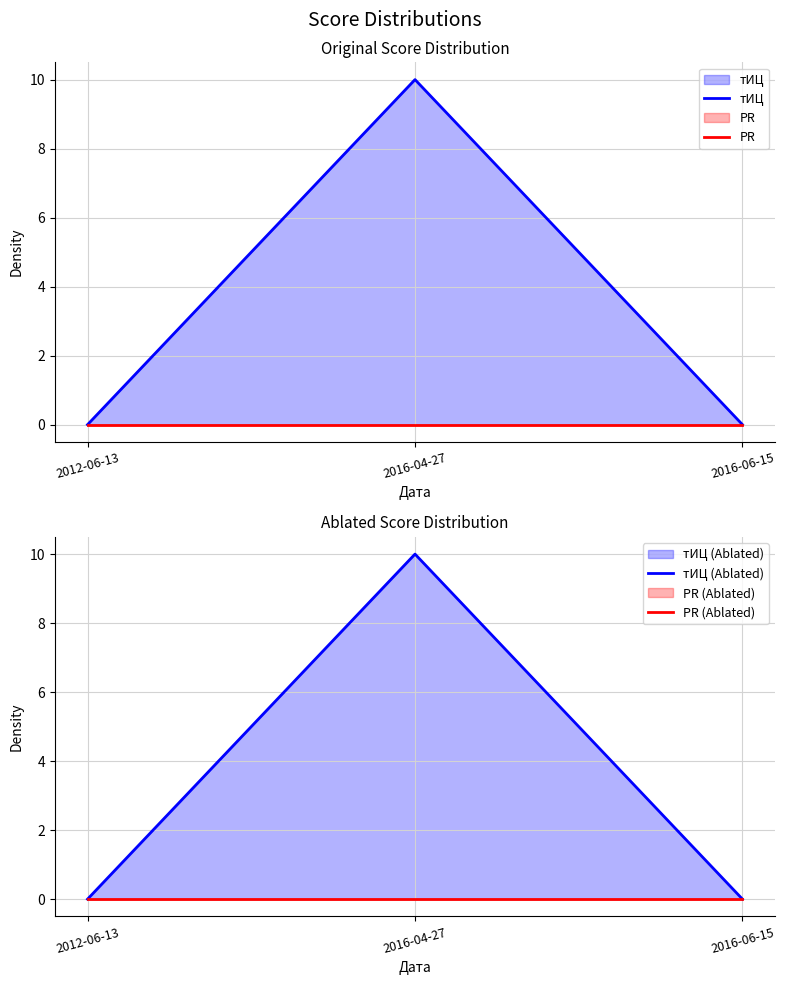

Reading left to right, what are all the values shown in this chart?

тИЦ: 0	10	0
PR: 0	0	0
тИЦ (Ablated): 0	10	0
PR (Ablated): 0	0	0